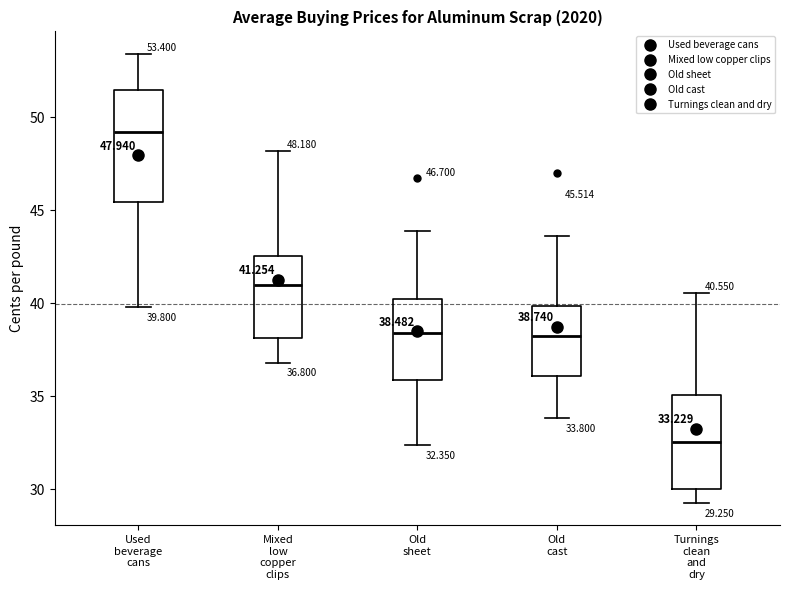

Which box's median line is the highest?

Used beverage cans